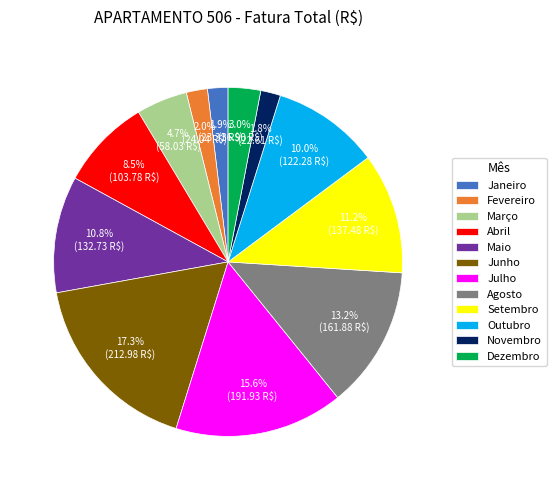

To the nearest percent, what percentage of the pie is Setembro?

11%